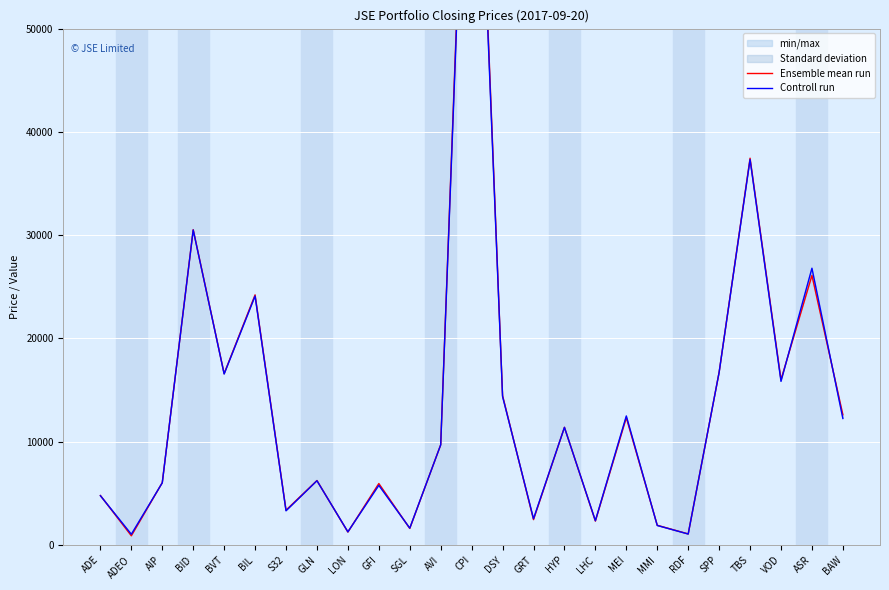

At which label does Ensemble mean run reach its peak?

CPI